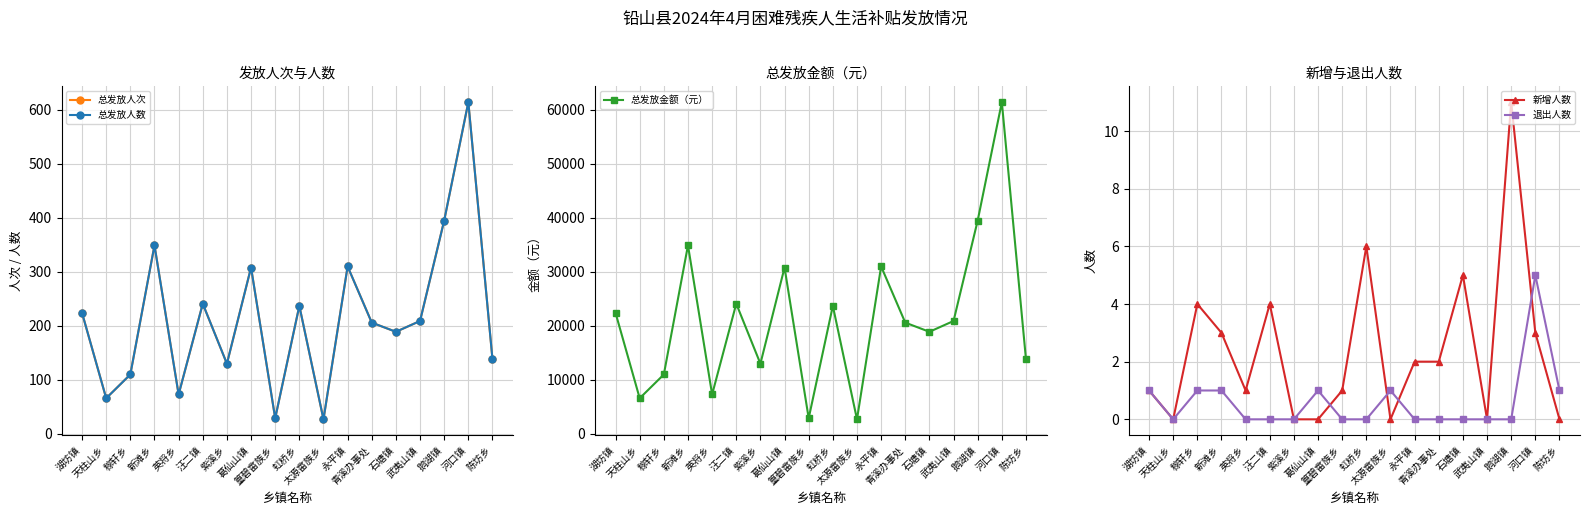

Reading left to right, list all the values displayed in this chart.

总发放人次: 湖坊镇=224	天柱山乡=66	稼轩乡=110	新滩乡=349	英将乡=73	汪二镇=241	紫溪乡=130	葛仙山镇=308	篁碧畲族乡=29	虹桥乡=237	太源畲族乡=27	永平镇=310	青溪办事处=206	石塘镇=189	武夷山镇=209	鹅湖镇=395	河口镇=614	陈坊乡=138
总发放人数: 湖坊镇=224	天柱山乡=66	稼轩乡=110	新滩乡=349	英将乡=73	汪二镇=241	紫溪乡=130	葛仙山镇=308	篁碧畲族乡=29	虹桥乡=237	太源畲族乡=27	永平镇=310	青溪办事处=206	石塘镇=189	武夷山镇=209	鹅湖镇=395	河口镇=614	陈坊乡=138
总发放金额（元）: 湖坊镇=22400	天柱山乡=6600	稼轩乡=11000	新滩乡=34900	英将乡=7300	汪二镇=24100	紫溪乡=13000	葛仙山镇=30800	篁碧畲族乡=2900	虹桥乡=23700	太源畲族乡=2700	永平镇=31000	青溪办事处=20600	石塘镇=18900	武夷山镇=20900	鹅湖镇=39500	河口镇=61400	陈坊乡=13800
新增人数: 湖坊镇=1	天柱山乡=0	稼轩乡=4	新滩乡=3	英将乡=1	汪二镇=4	紫溪乡=0	葛仙山镇=0	篁碧畲族乡=1	虹桥乡=6	太源畲族乡=0	永平镇=2	青溪办事处=2	石塘镇=5	武夷山镇=0	鹅湖镇=11	河口镇=3	陈坊乡=0
退出人数: 湖坊镇=1	天柱山乡=0	稼轩乡=1	新滩乡=1	英将乡=0	汪二镇=0	紫溪乡=0	葛仙山镇=1	篁碧畲族乡=0	虹桥乡=0	太源畲族乡=1	永平镇=0	青溪办事处=0	石塘镇=0	武夷山镇=0	鹅湖镇=0	河口镇=5	陈坊乡=1